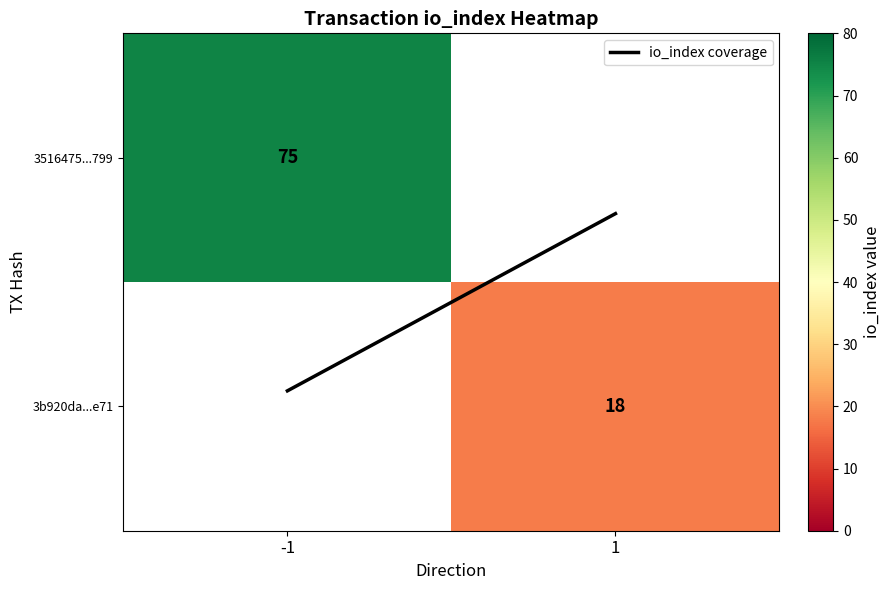

What is the minimum value shown in the chart?

0.2